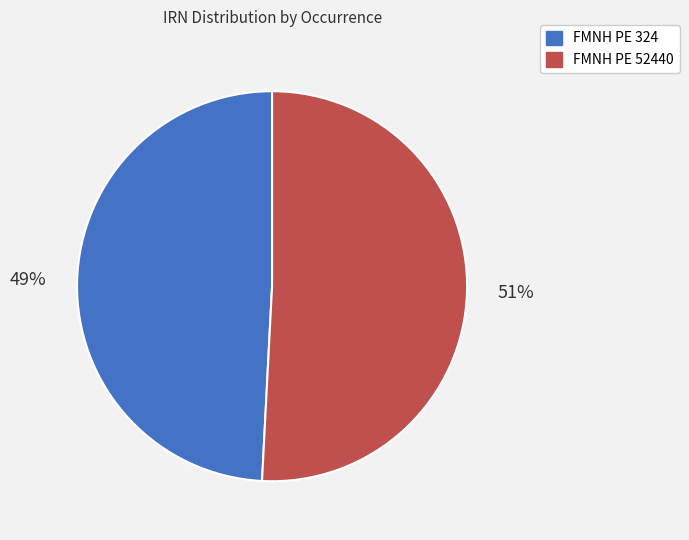

True or false: FMNH PE 324 accounts for 49% of the total.

True